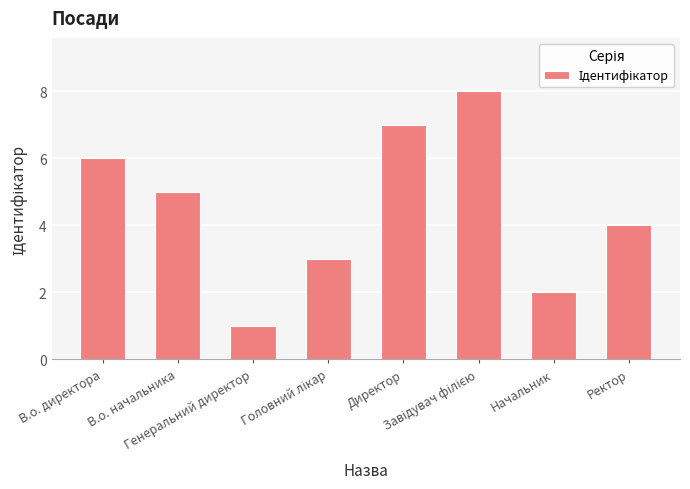

The chart shows a value of 2 at Начальник. True or false?

True